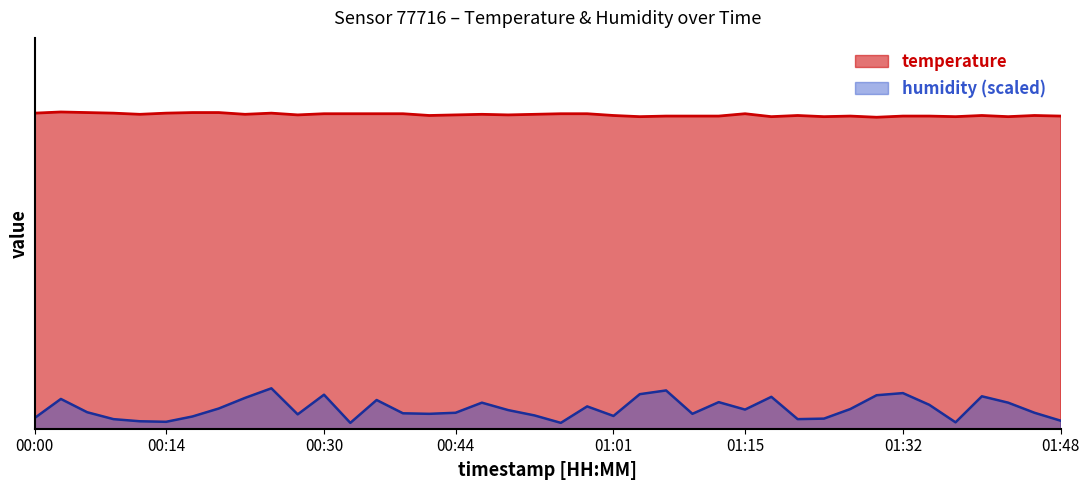

List the series in order of their overall mean, lowest first.

humidity (scaled), temperature